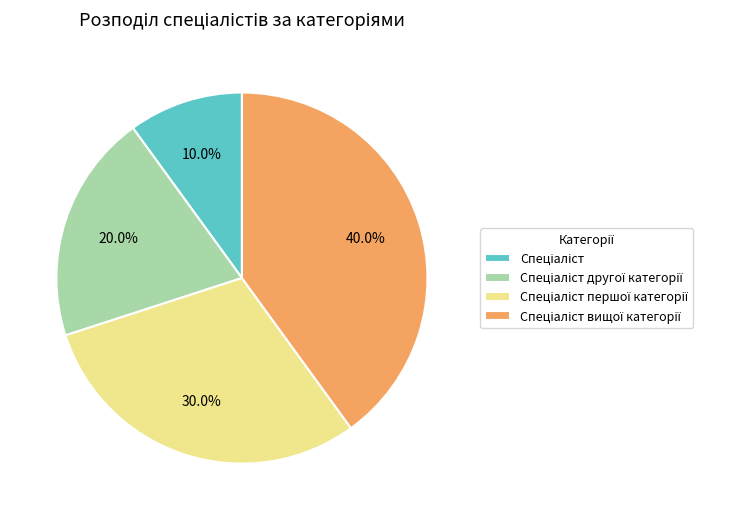

Is there a majority slice in this chart?

No